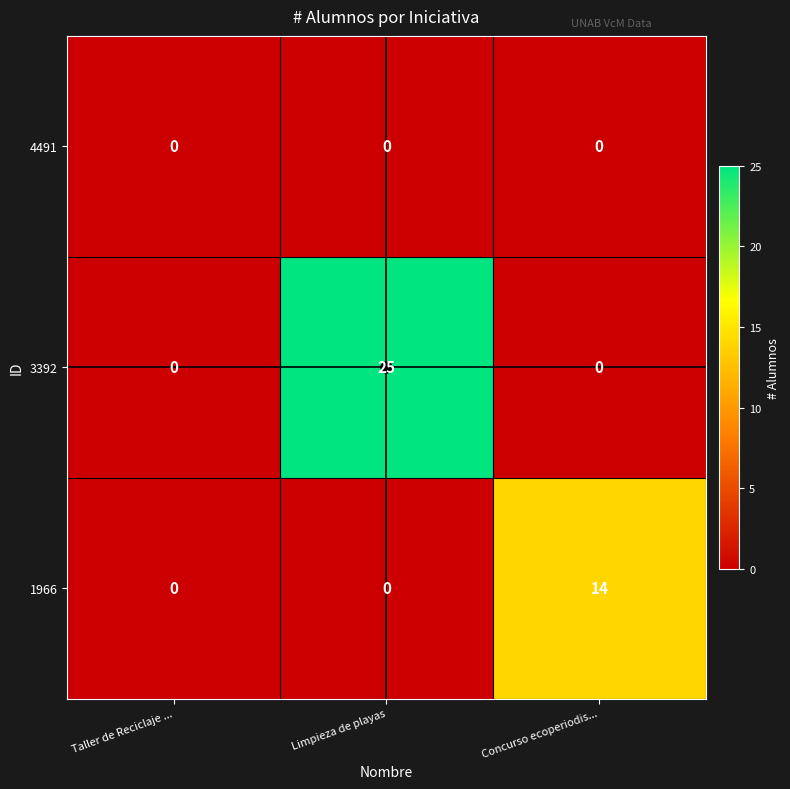

Count the number of data series in this chart.

3